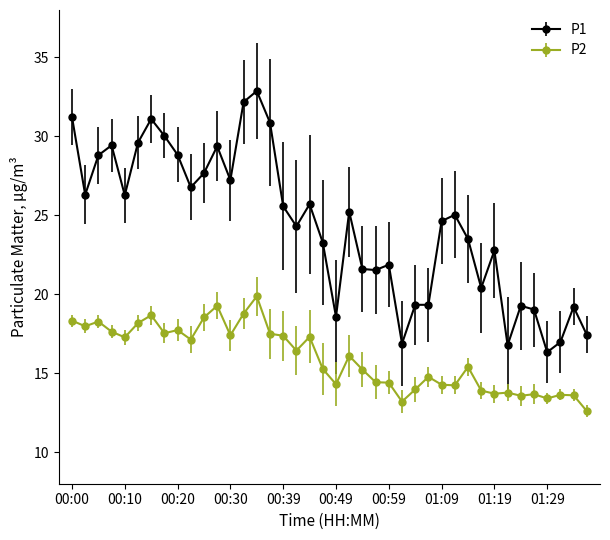

Which series has the widest spread of values?

P1